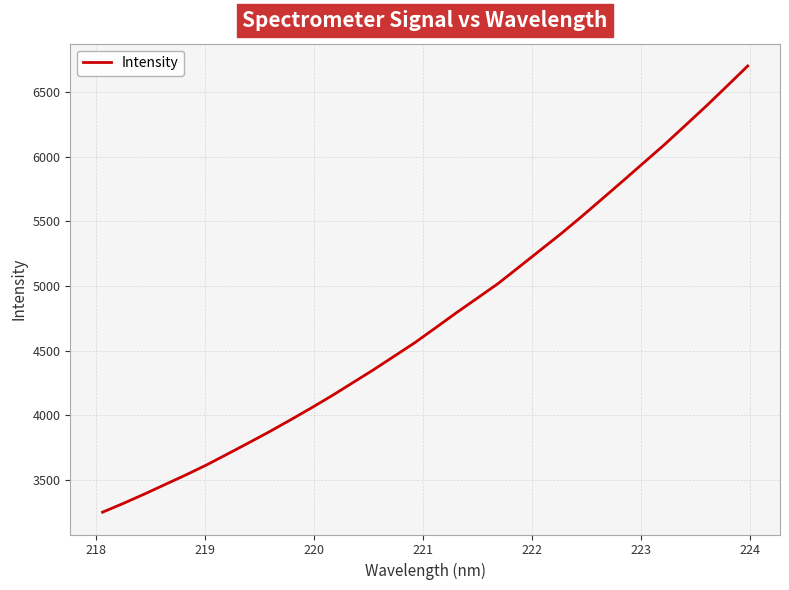

What is the difference between the maximum and minimum values?

3450.6